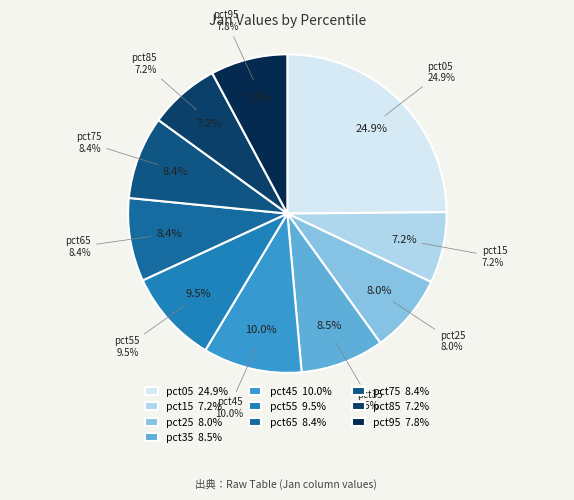

Does pct15 represent more than half of the total?

No